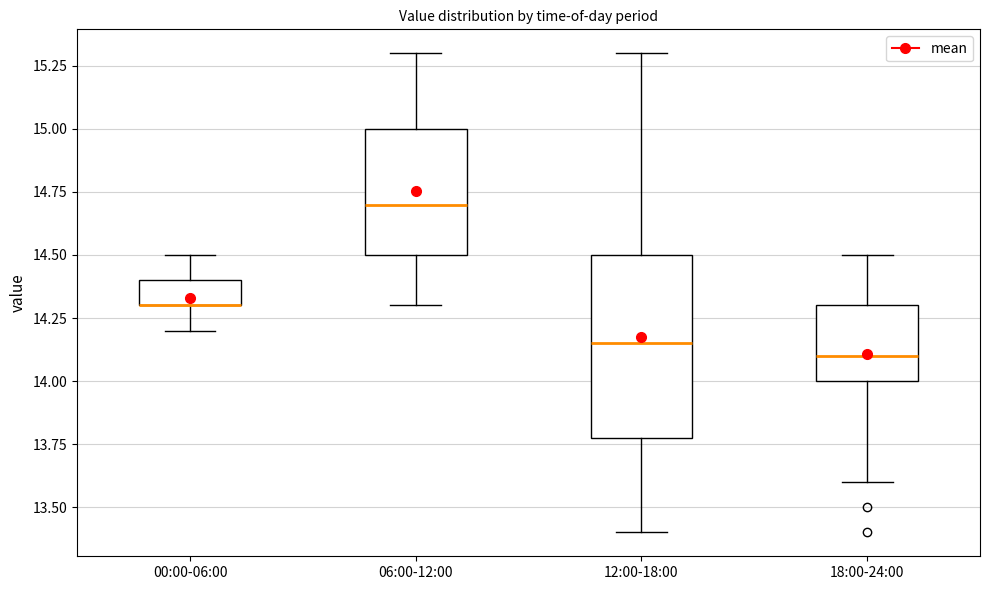

Reading left to right, read every box against the y-axis: the position of its median line, the range the box covers, and the ends of its whiskers. The values are not printed on the chart, so give them approximately, as read against the axis.

00:00-06:00: median 14.30 (drawn on the box's lower edge), box 14.30 to 14.40, whiskers 14.20 to 14.50
06:00-12:00: median 14.70, box 14.50 to 15.00, whiskers 14.30 to 15.30
12:00-18:00: median 14.15, box 13.80 to 14.50, whiskers 13.40 to 15.30
18:00-24:00: median 14.10, box 14.00 to 14.30, whiskers 13.60 to 14.50